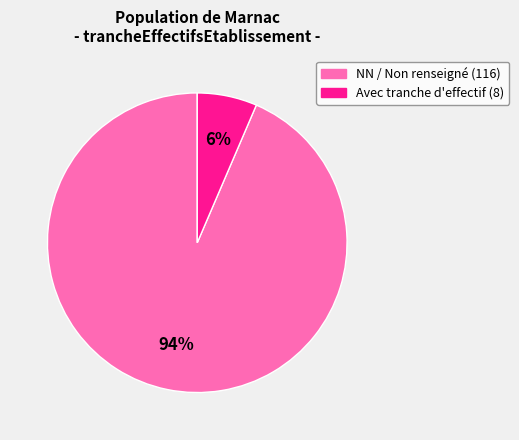

Is there a majority slice in this chart?

Yes